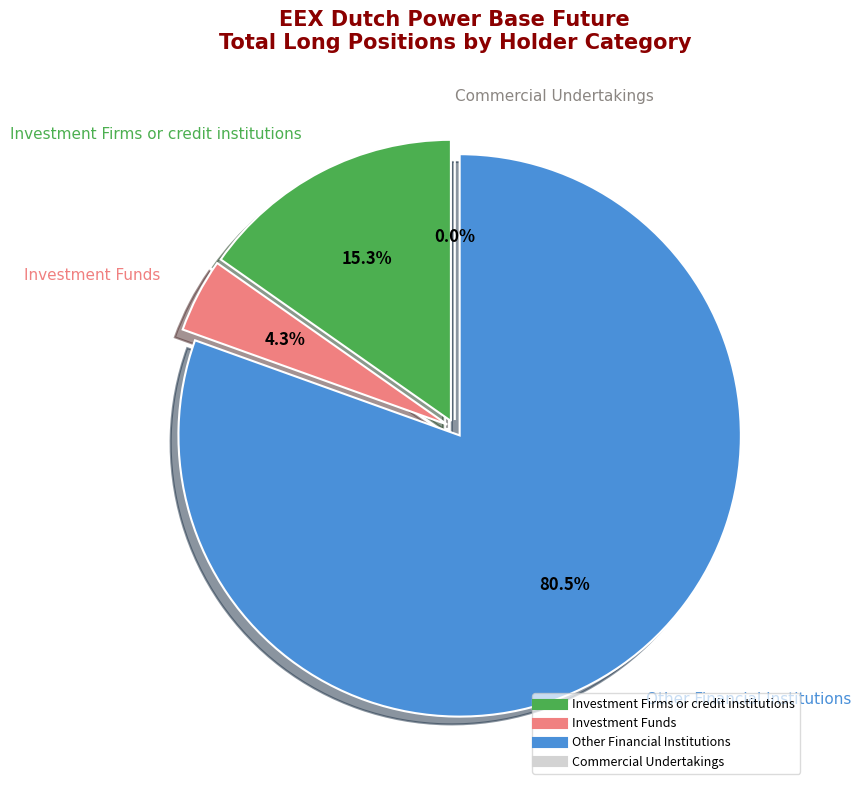

Count the number of slices in the pie.

4